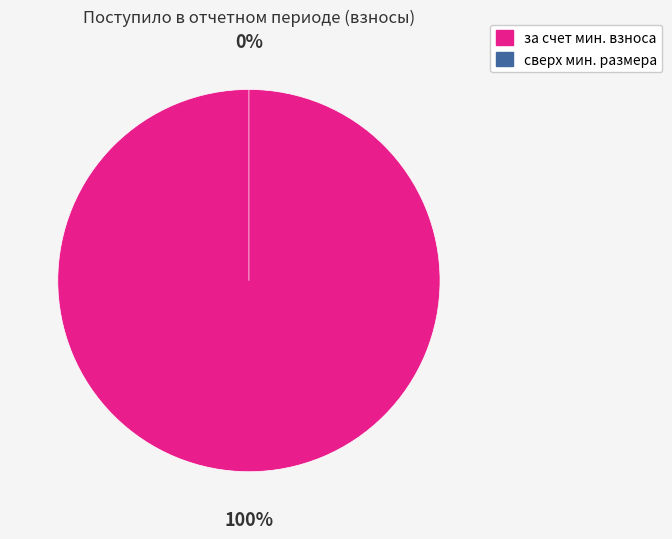

Is there a majority slice in this chart?

Yes